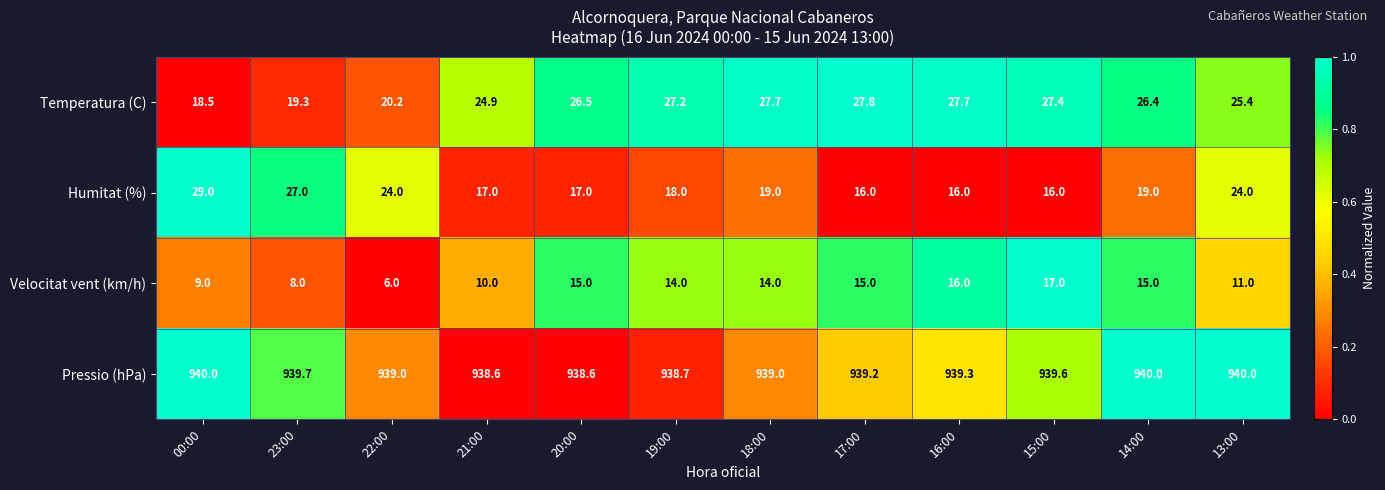

True or false: Humitat (%) has a value of 24.6 at 17:00.

False